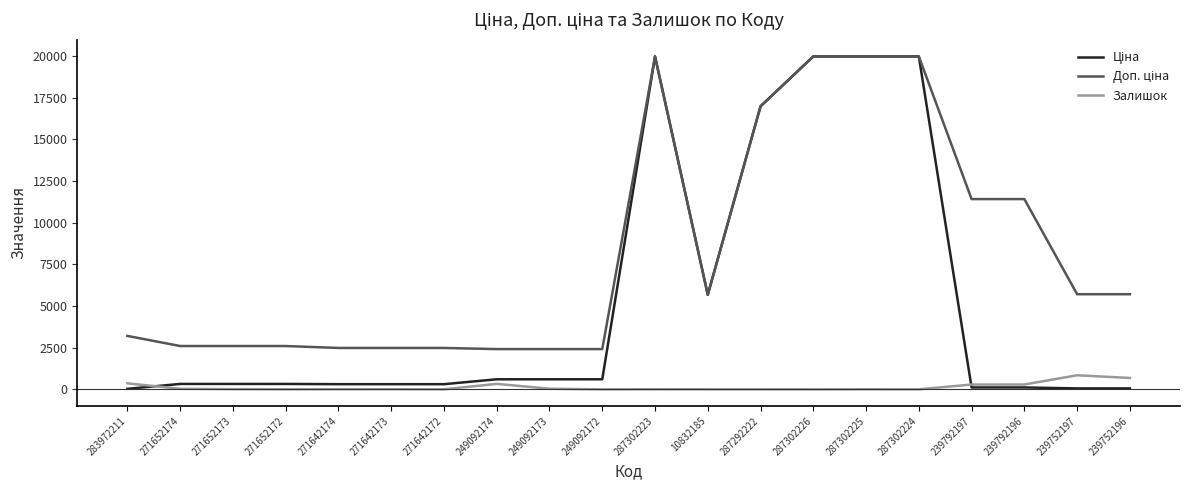

At how many categories does at least one series exceed 5170?

10